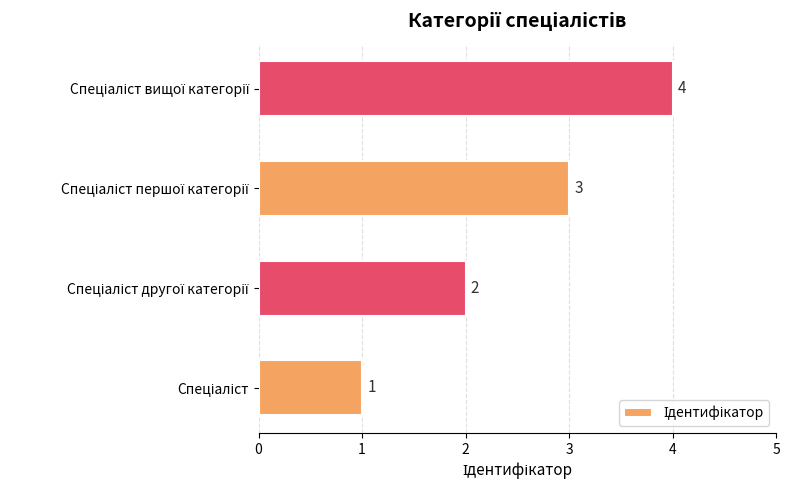

What is the maximum value shown in the chart?

4